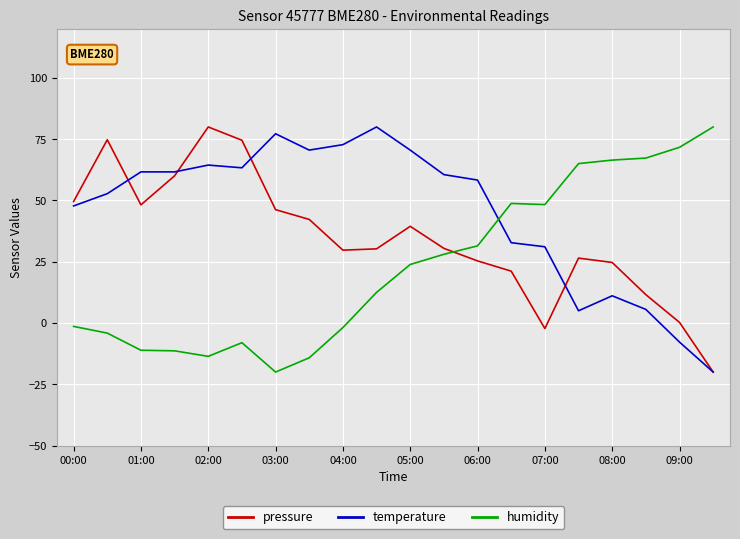

What is the maximum value shown in the chart?

80.0